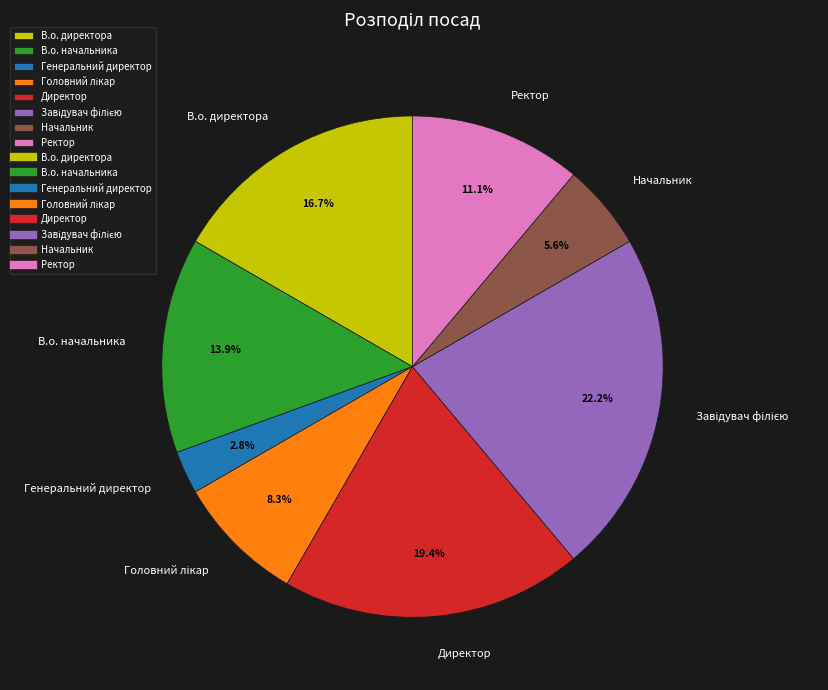

What is the ratio of the value at В.о. директора to the value at Директор?

0.9